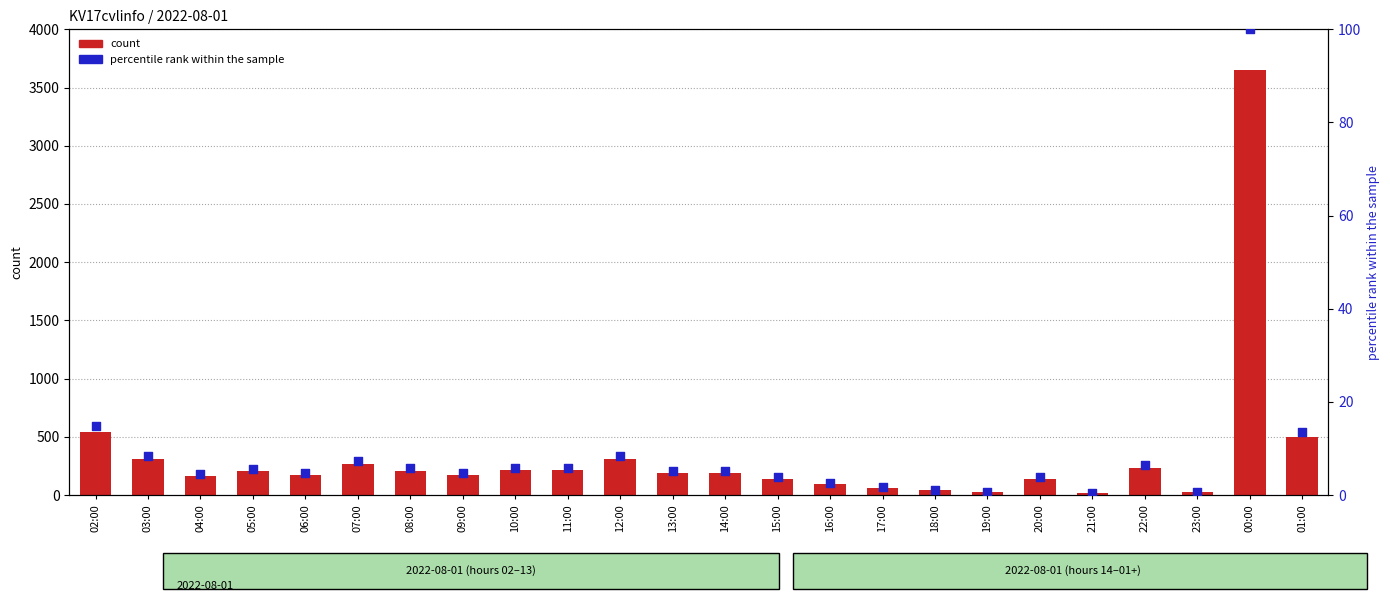

What is the total value across all series at 18:00?

46.2